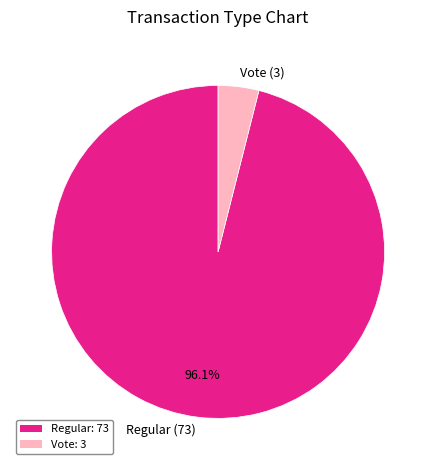

Is there a majority slice in this chart?

Yes